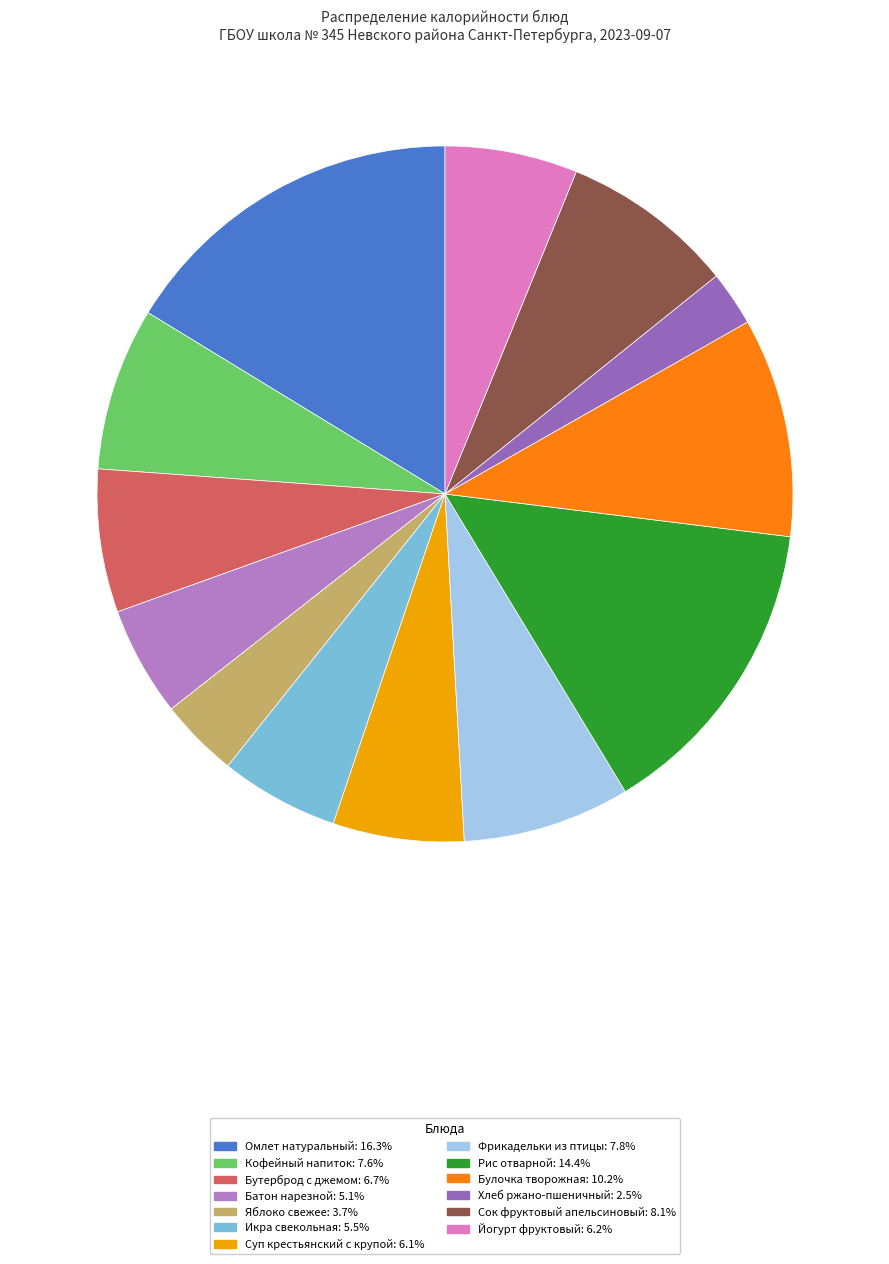

Between Икра свекольная and Хлеб ржано-пшеничный, which is larger?

Икра свекольная